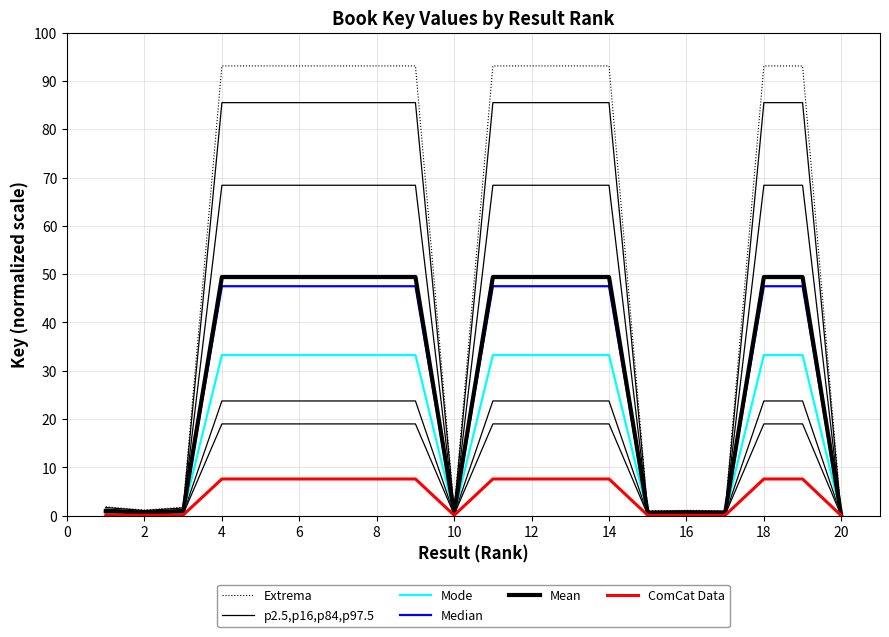

At 16, list the series in order from smallest to largest.

ComCat Data, p2.5,p16,p84,p97.5, Mode, Median, Mean, Extrema